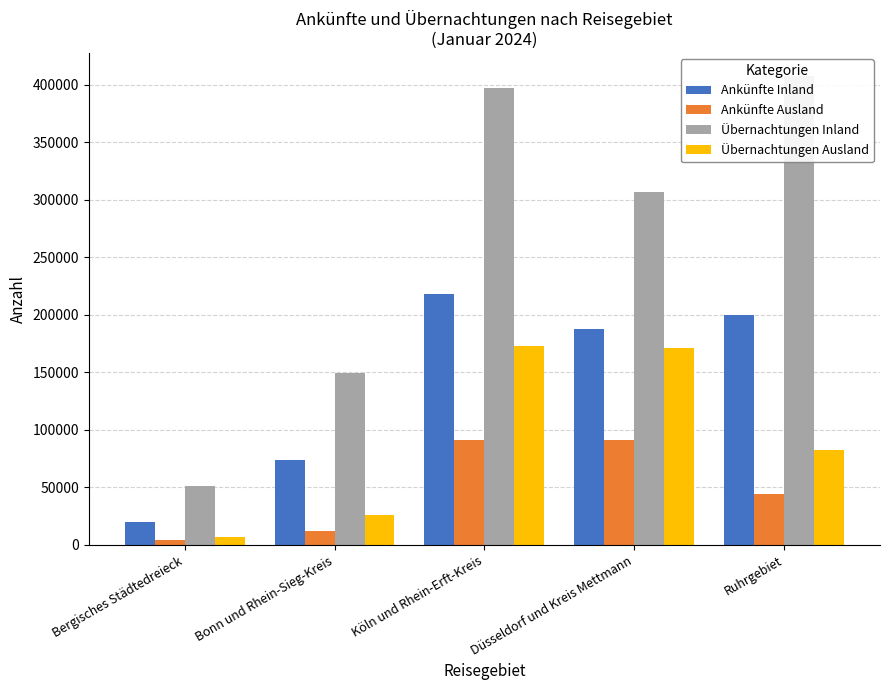

Is it true that Übernachtungen Ausland equals 7105 at Bergisches Städtedreieck?

True